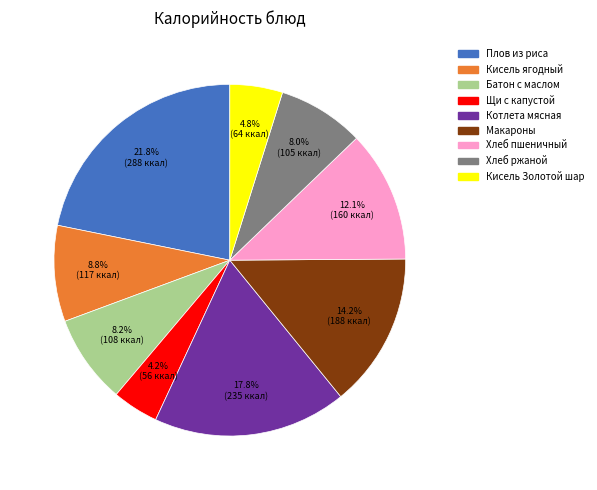

Is there any slice that represents more than half of the pie?

No